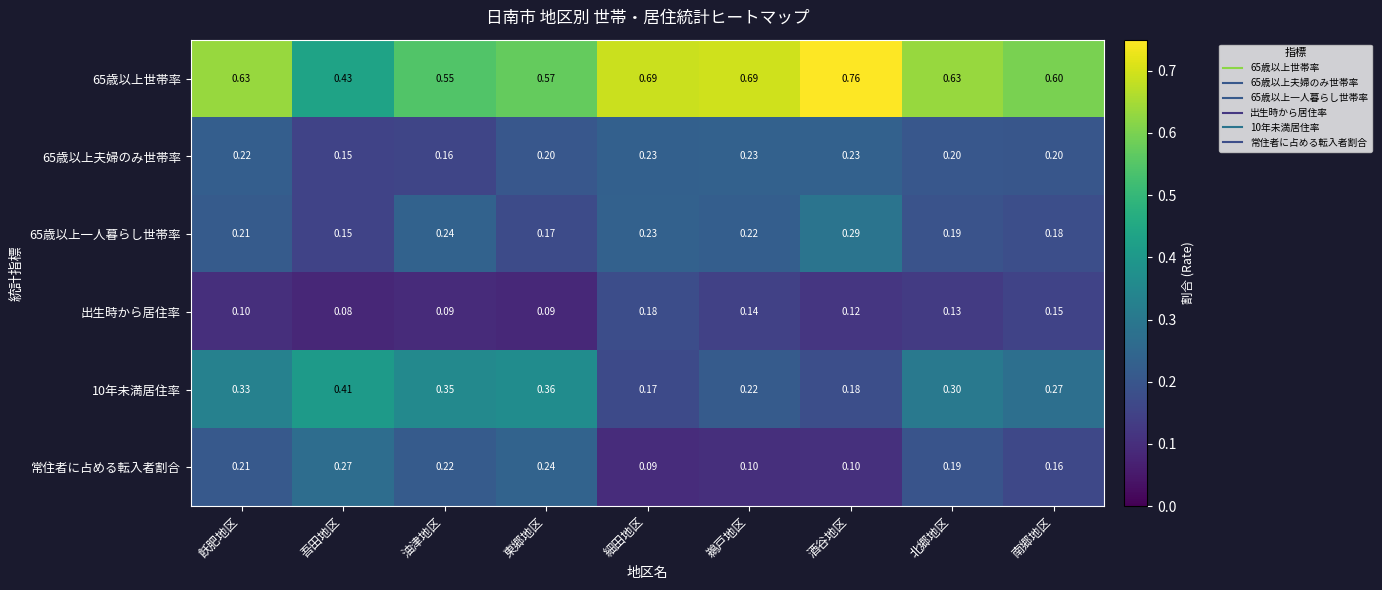

What is the difference between the highest and lowest values at 細田地区?

0.6